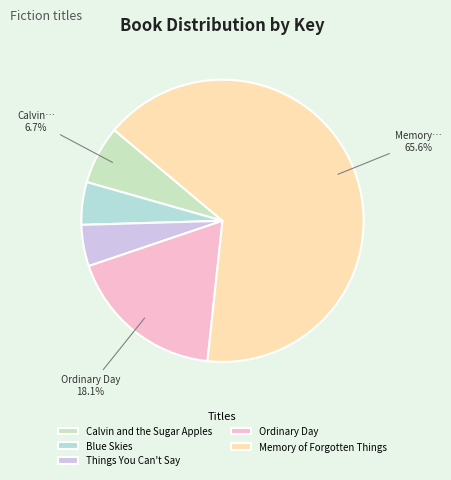

Is it true that Blue Skies is 16% of the pie?

False